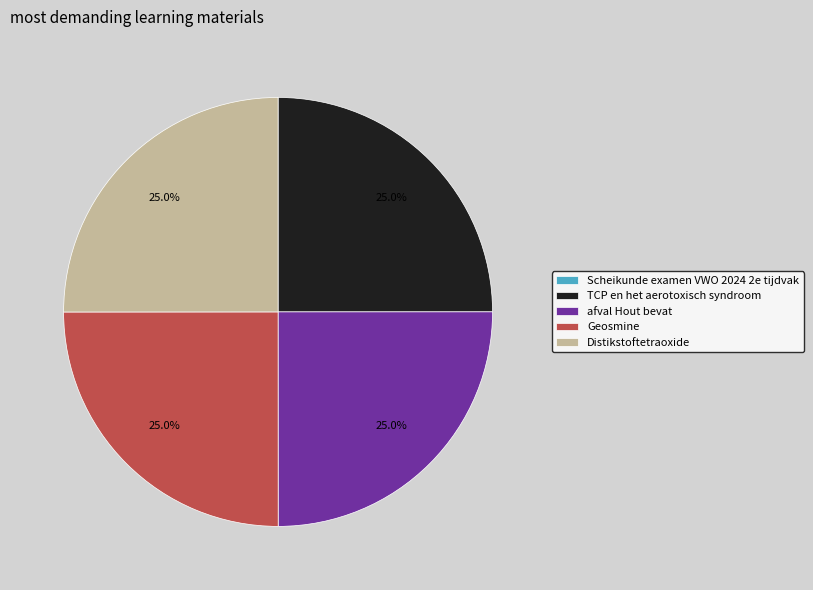

Does Geosmine represent more than half of the total?

No